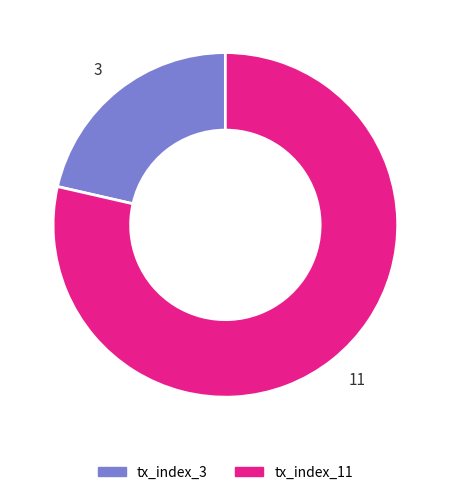

Which slice is the smallest?

3